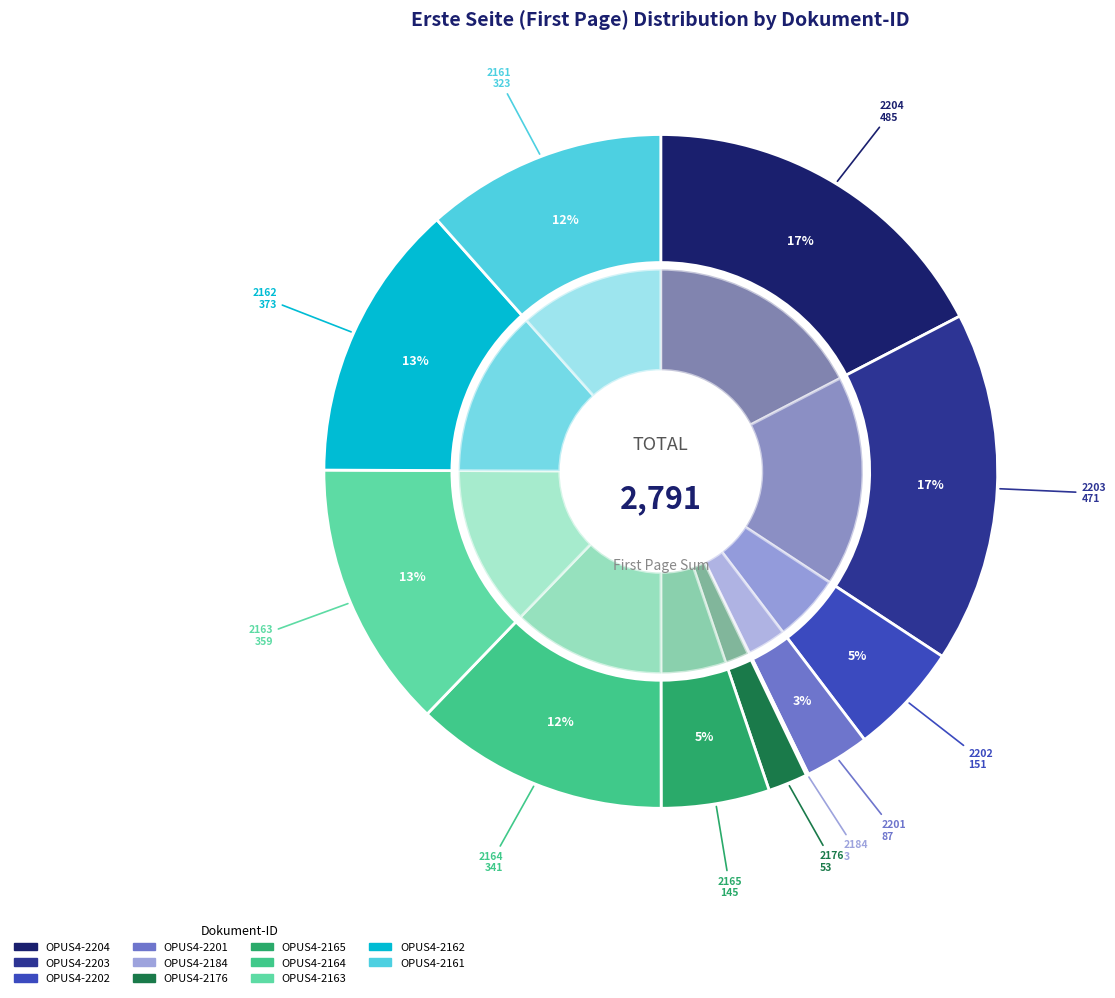

The OPUS4-2203 slice represents 17% of the pie. True or false?

True